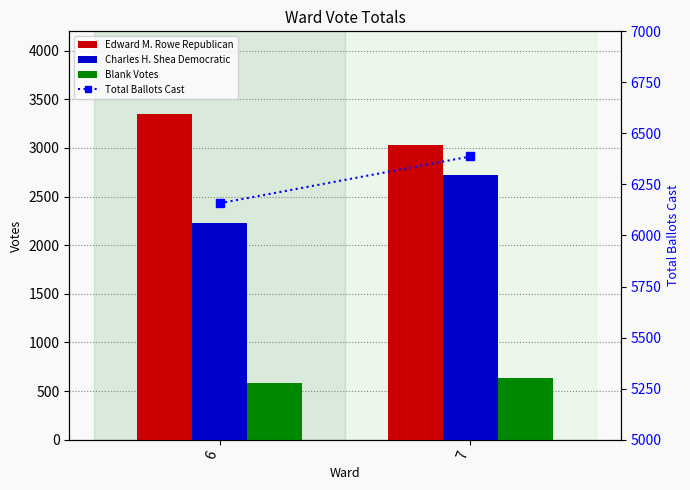

What is the average value of the Edward M. Rowe Republican series?

3188